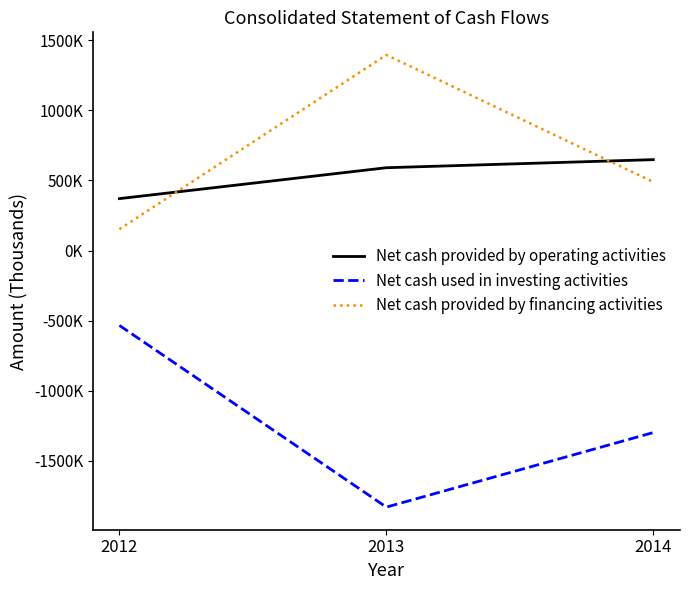

Is this an area chart (filled region under the line)?

No